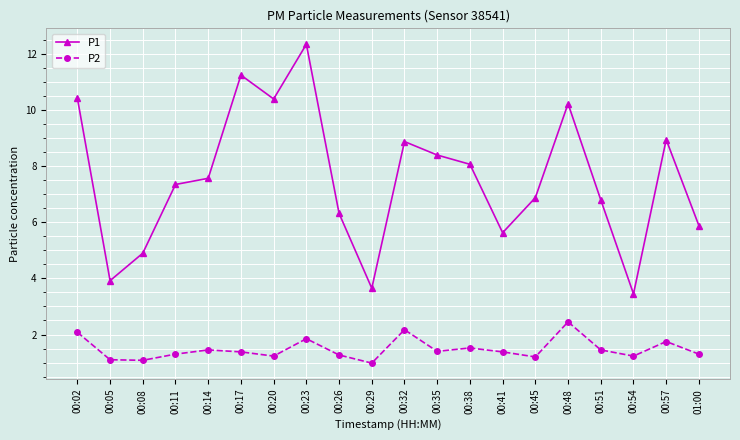

Which series has the largest range (max minus min)?

P1